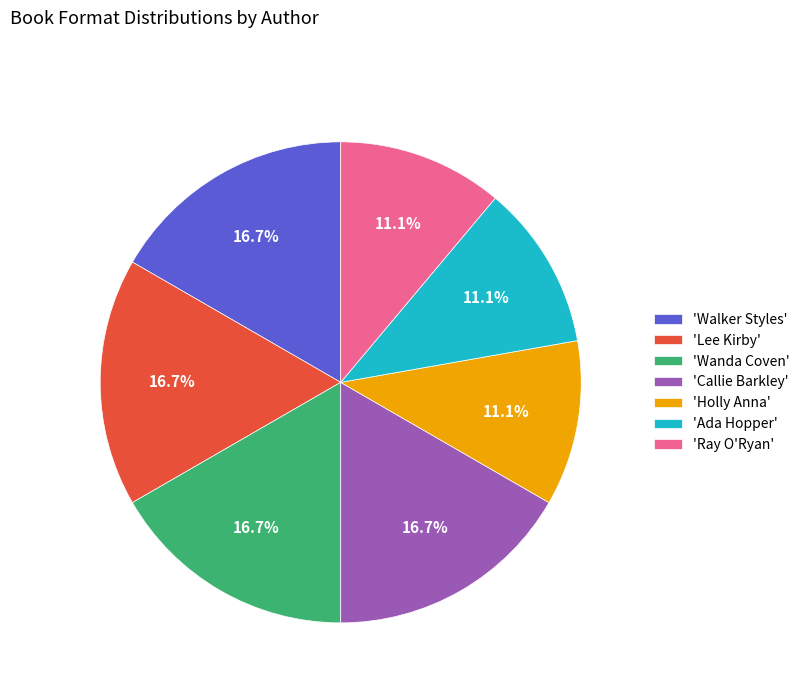

Is there any slice that represents more than half of the pie?

No